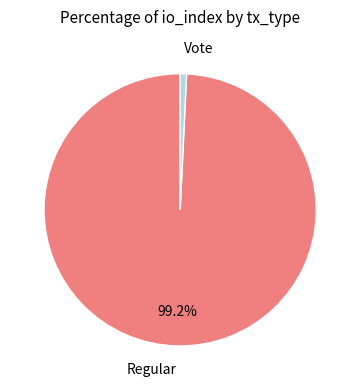

To the nearest percent, what is the difference between the largest and smallest slice percentages?

98%